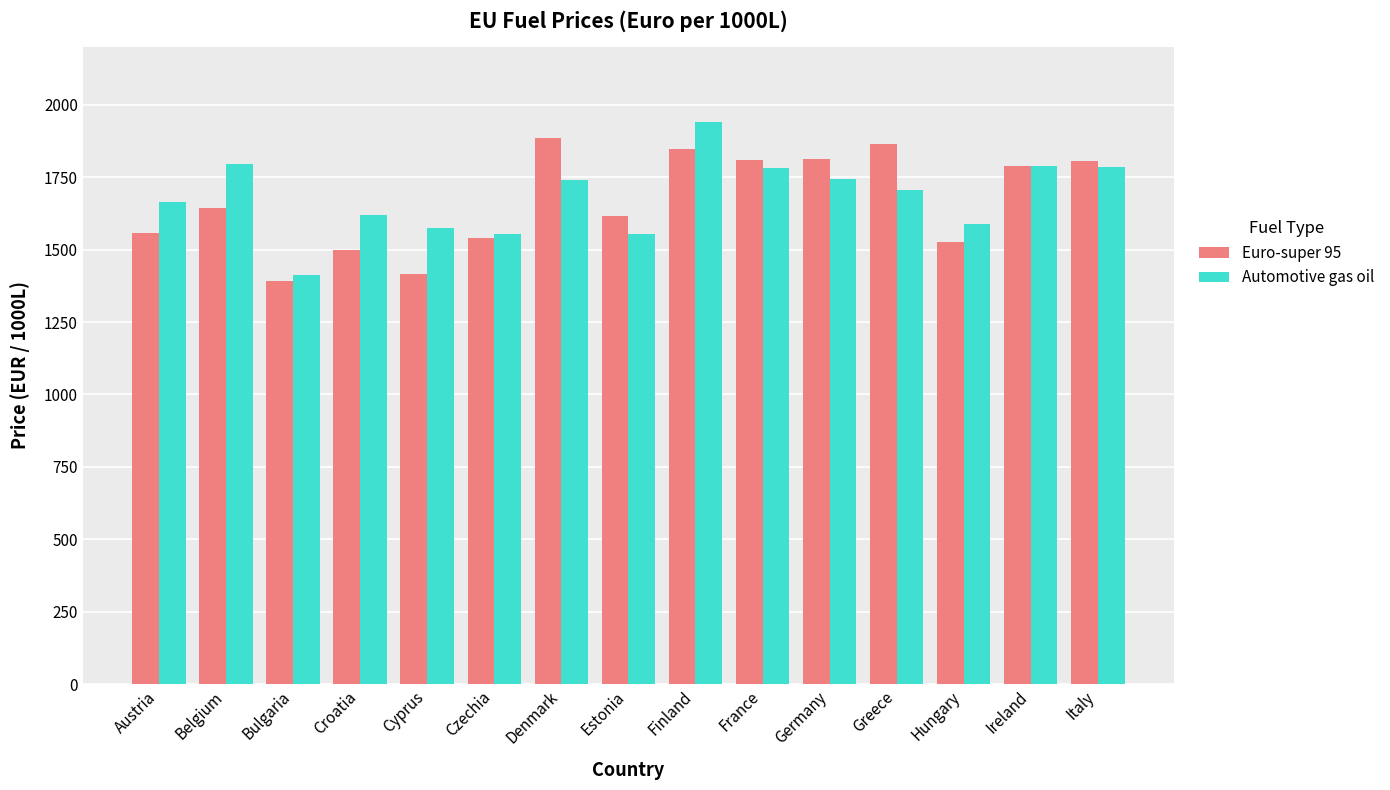

What is the difference between the maximum and minimum values in the Automotive gas oil series?

530.8